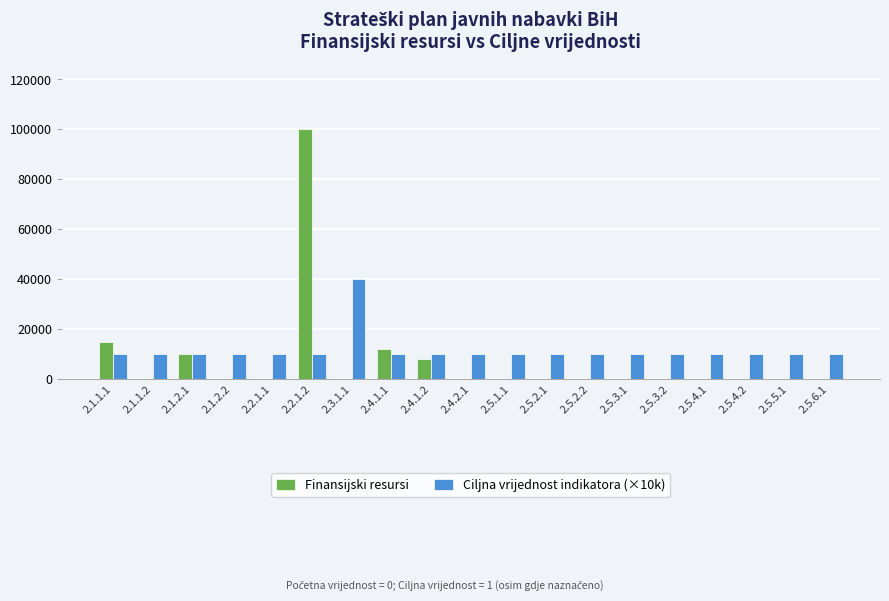

True or false: Ciljna vrijednost indikatora (×10k) has a value of 40000 at 2.3.1.1.

True